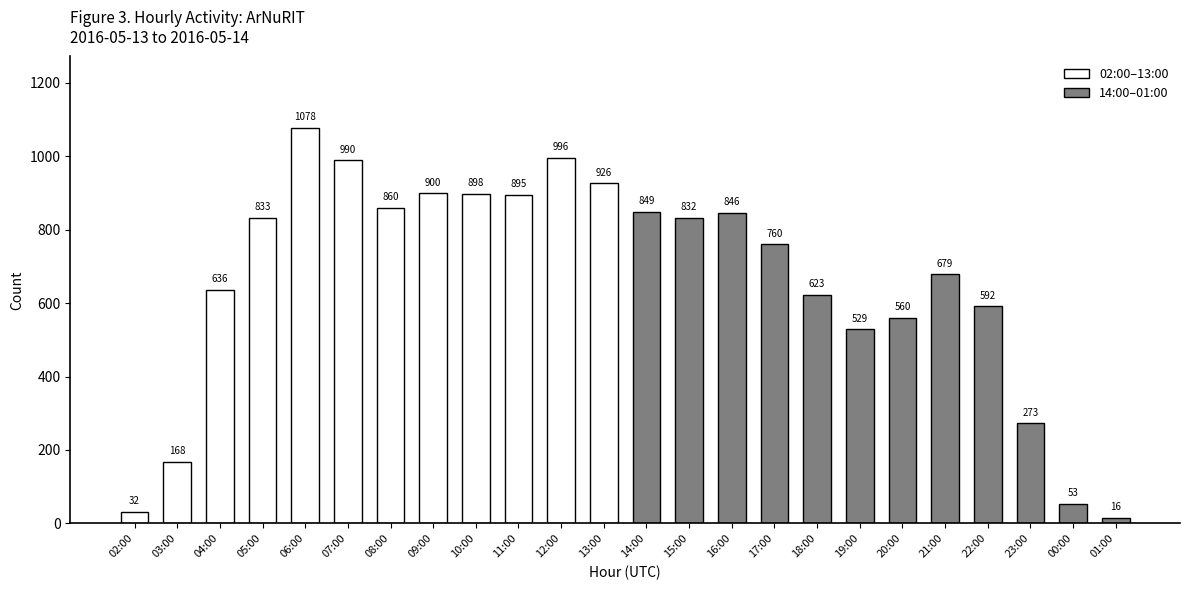

Reading left to right, extract all data points from this chart.

02:00=32	03:00=168	04:00=636	05:00=833	06:00=1078	07:00=990	08:00=860	09:00=900	10:00=898	11:00=895	12:00=996	13:00=926	14:00=849	15:00=832	16:00=846	17:00=760	18:00=623	19:00=529	20:00=560	21:00=679	22:00=592	23:00=273	00:00=53	01:00=16